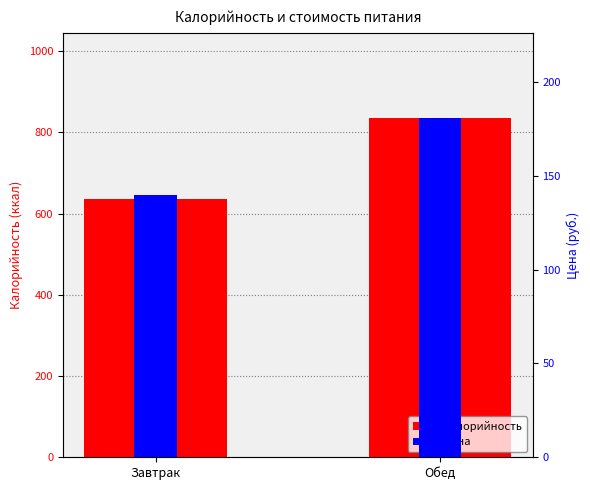

What is the difference between the highest and lowest values at Завтрак?

496.3